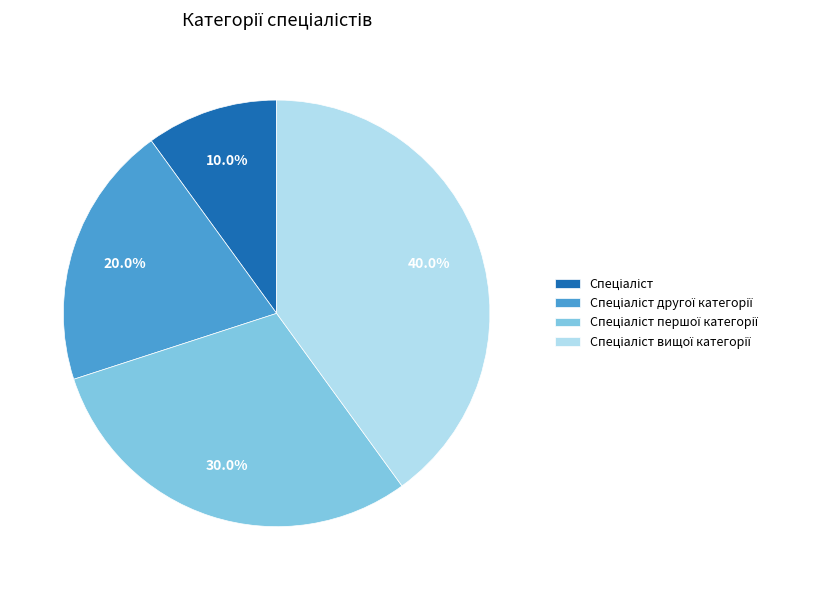

Is there any slice that represents more than half of the pie?

No